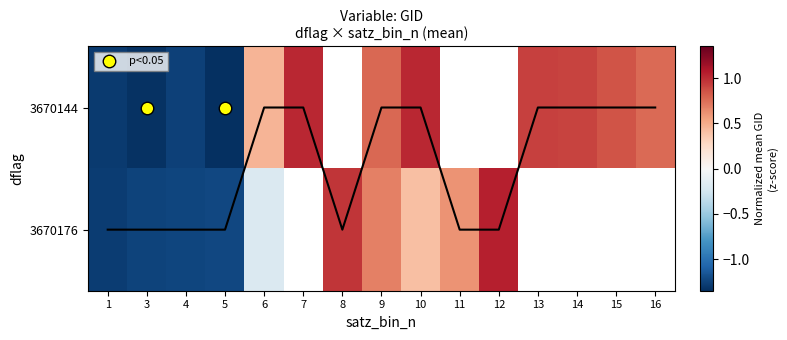

At which label does 3670144 first exceed 0?

6